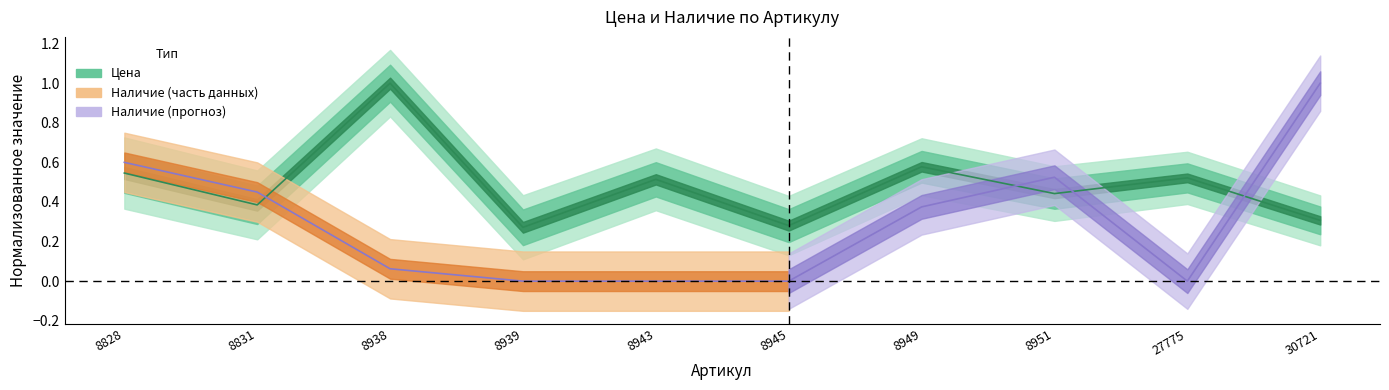

How many times do Наличие (центр) and Цена (центр) cross each other?

4